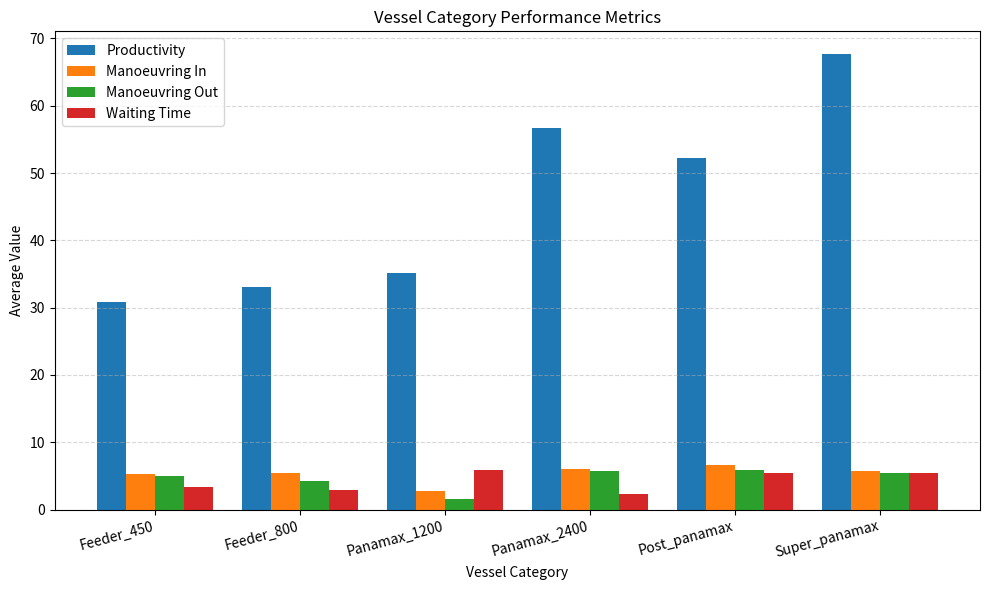

What is the difference between the maximum and minimum values in the Manoeuvring Out series?

4.3